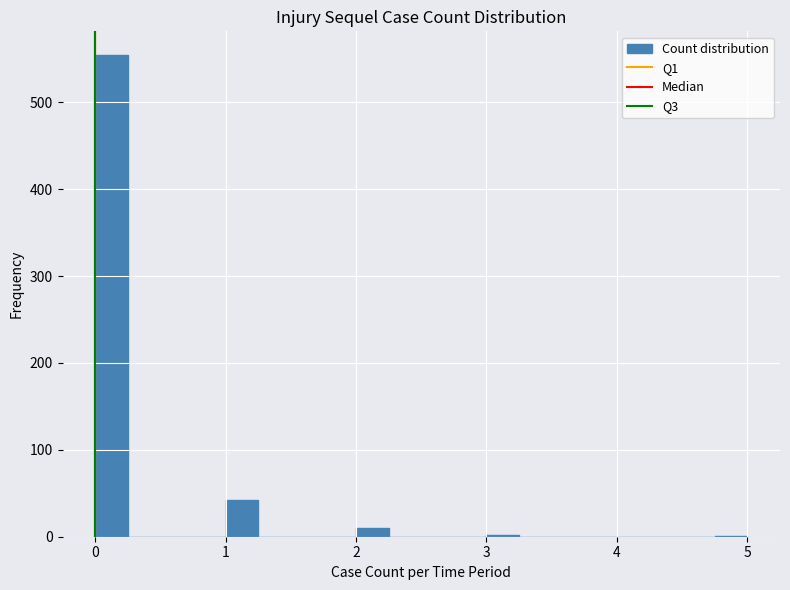

Around what value on the x-axis is the tallest bar? Give the approximate position of its centre, as read against the axis.

0.1